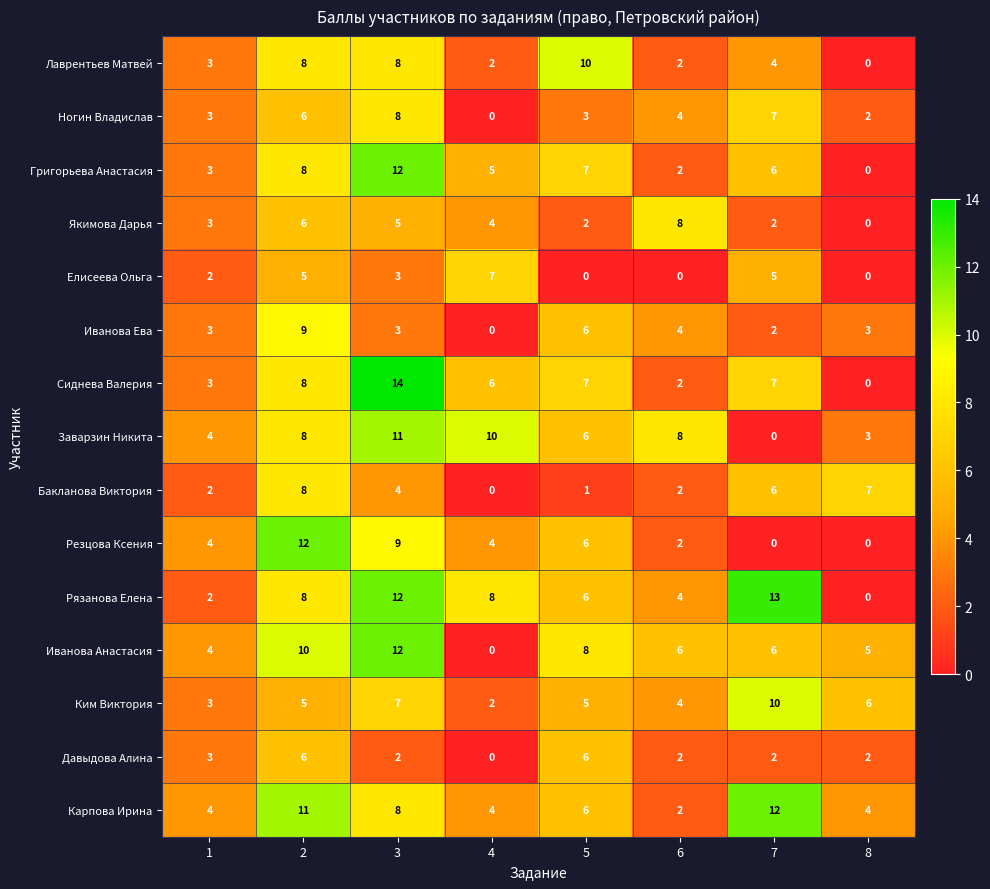

What is the highest value of the Ким Виктория series?

10